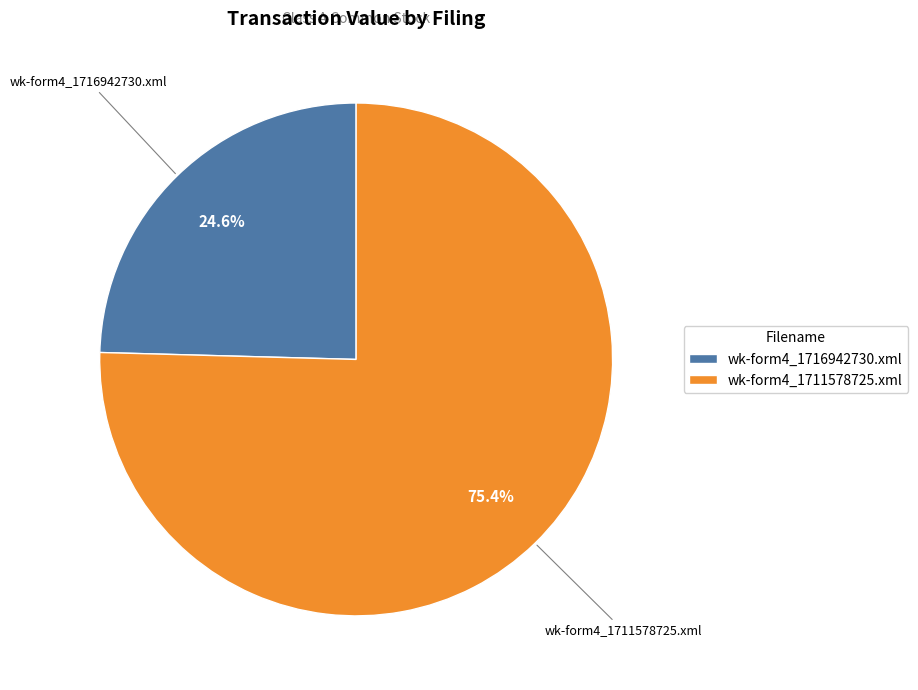

Which has a higher value, wk-form4_1711578725.xml or wk-form4_1716942730.xml?

wk-form4_1711578725.xml